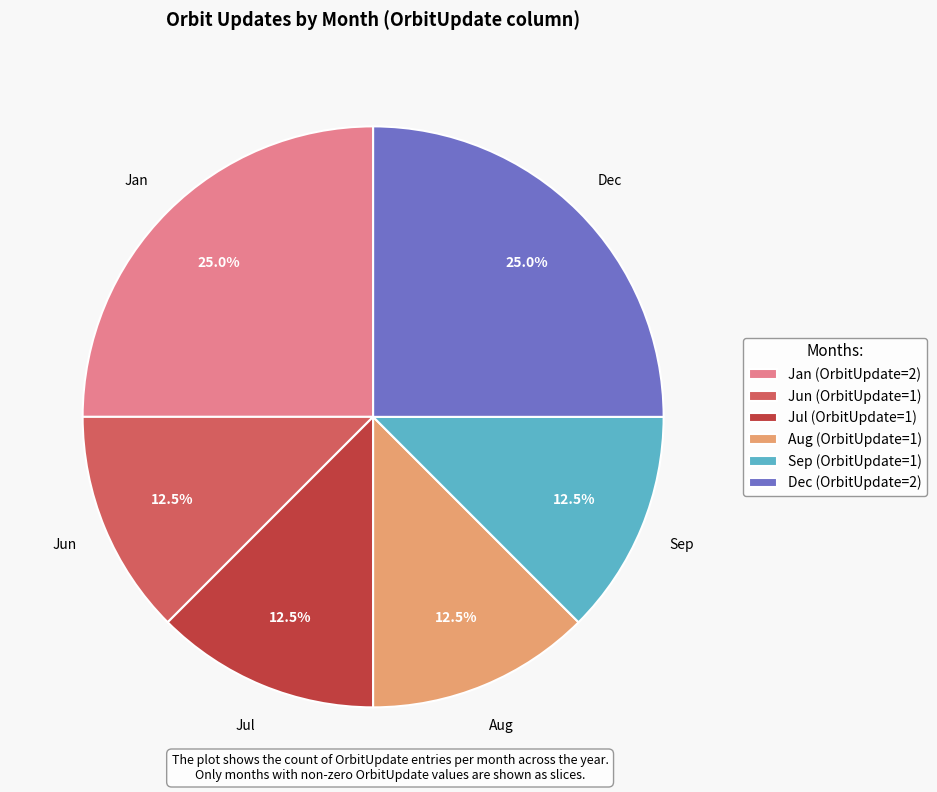

How many segments does this pie chart have?

6